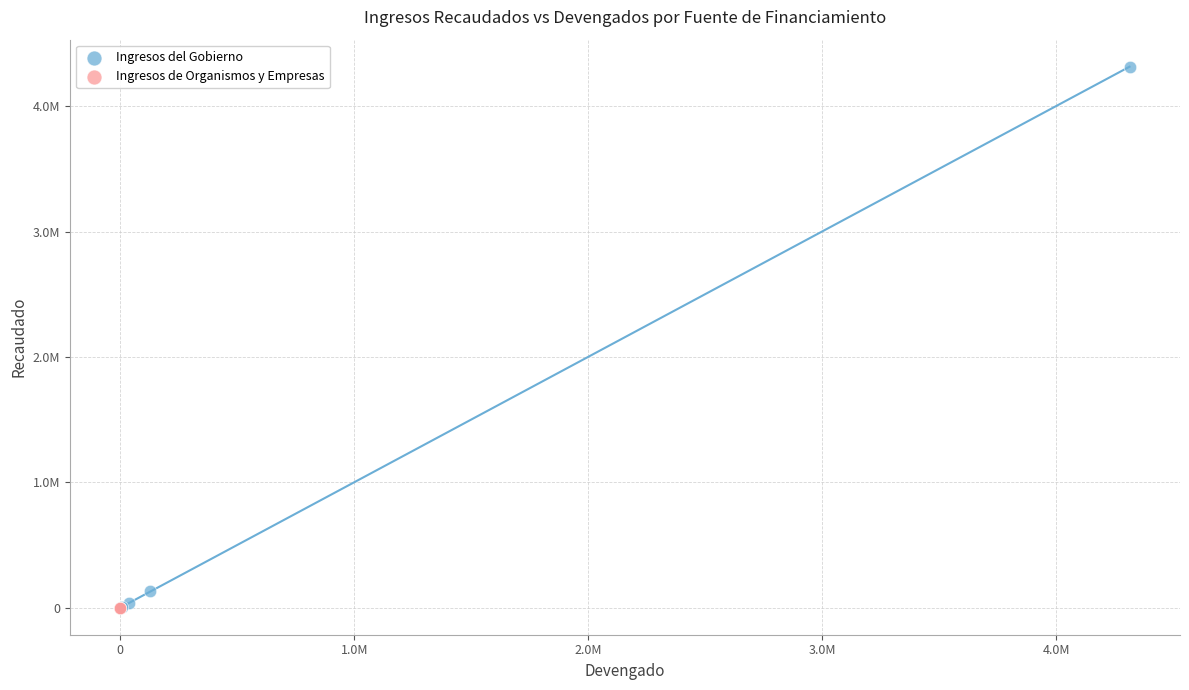

What are all the series names shown in the legend?

Ingresos del Gobierno, Ingresos de Organismos y Empresas